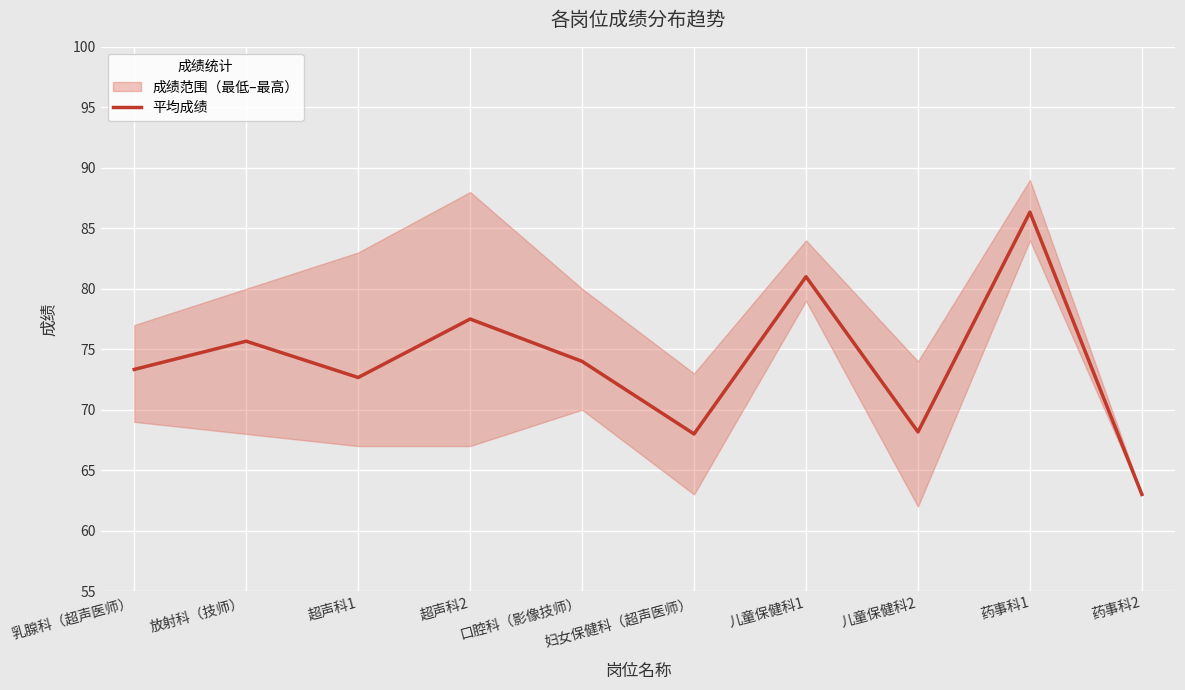

What is the value of the 5th point from the left?

74.0